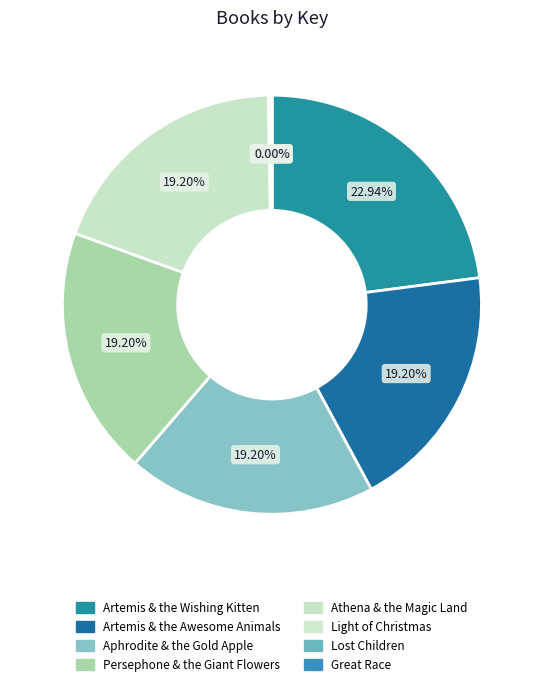

How many segments does this pie chart have?

8